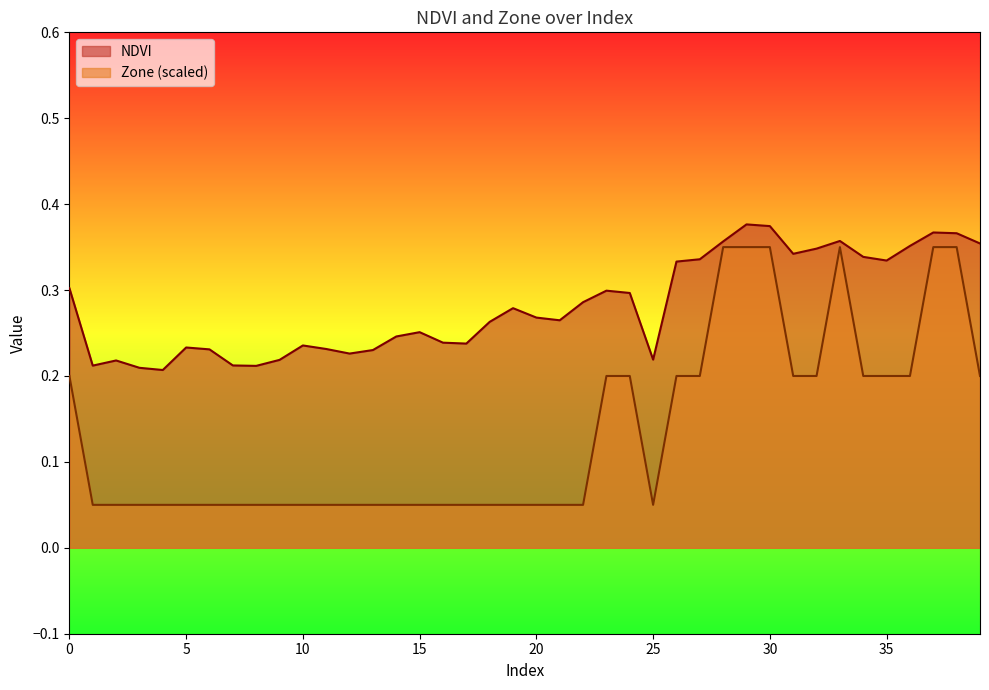

Is it true that NDVI equals 0.2 at 1?

True